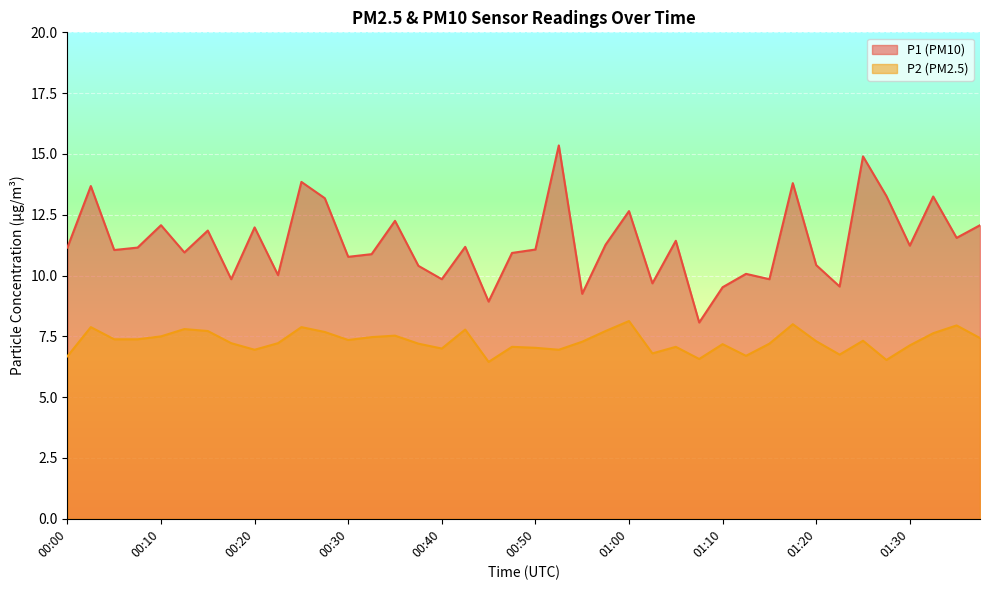

In P1, how many points are lower than both neighbors (excluding endpoints)?

14